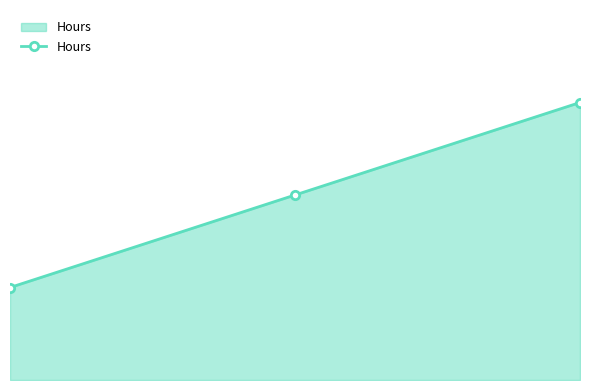

Reading left to right, list all the values displayed in this chart.

0.5	1.0	1.5